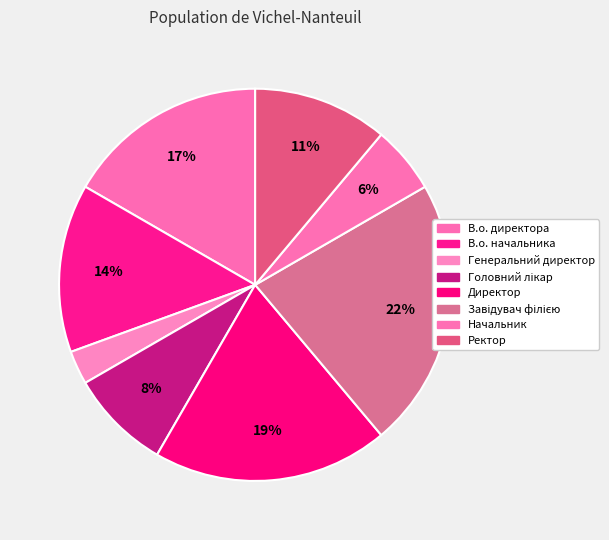

To the nearest percent, what percentage of the pie is Ректор?

11%